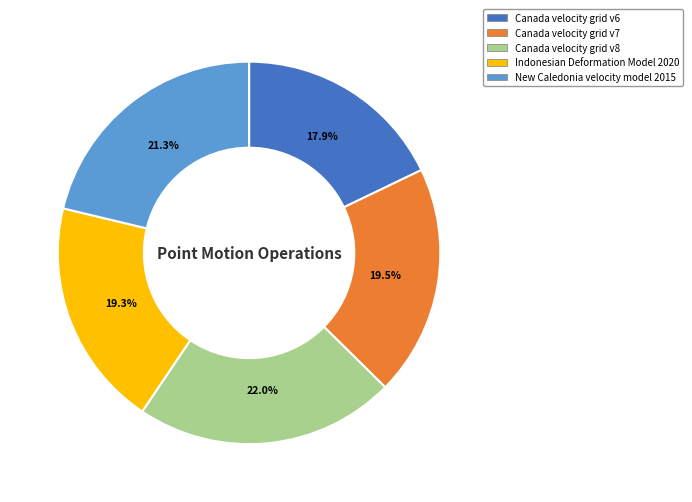

Between Indonesian Deformation Model 2020 and New Caledonia velocity model 2015, which is larger?

New Caledonia velocity model 2015